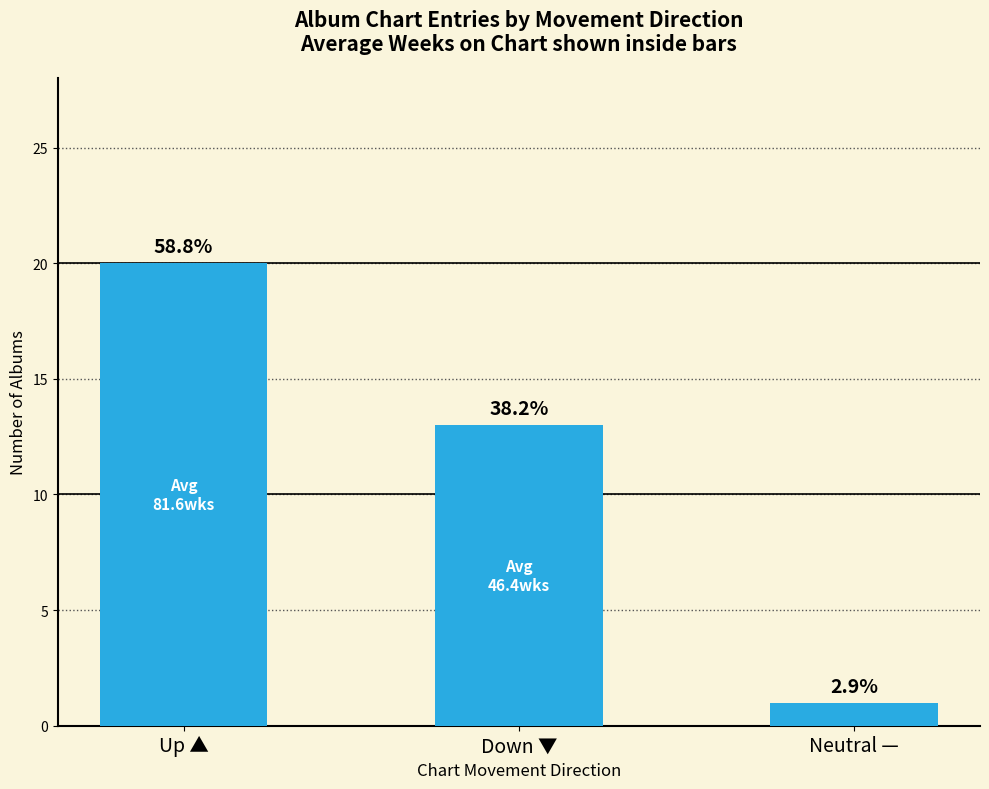

The chart shows a value of 9 at Up ▲. True or false?

False